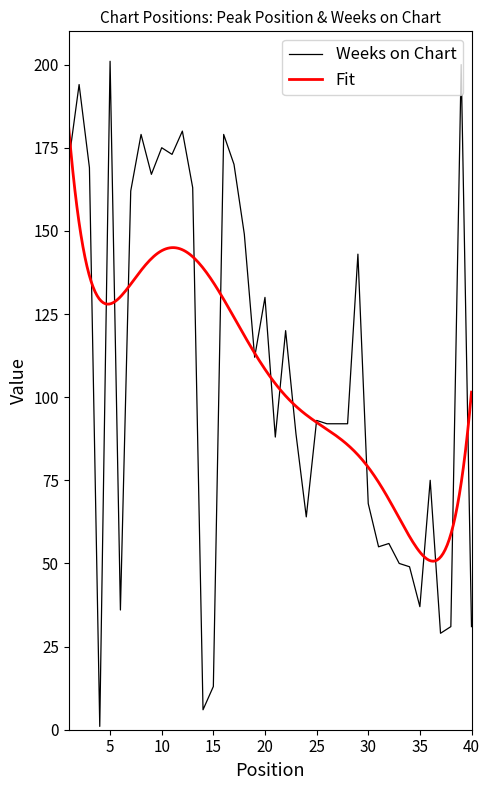

How many interior local peaks (higher than both neighbors) does the data have?

13